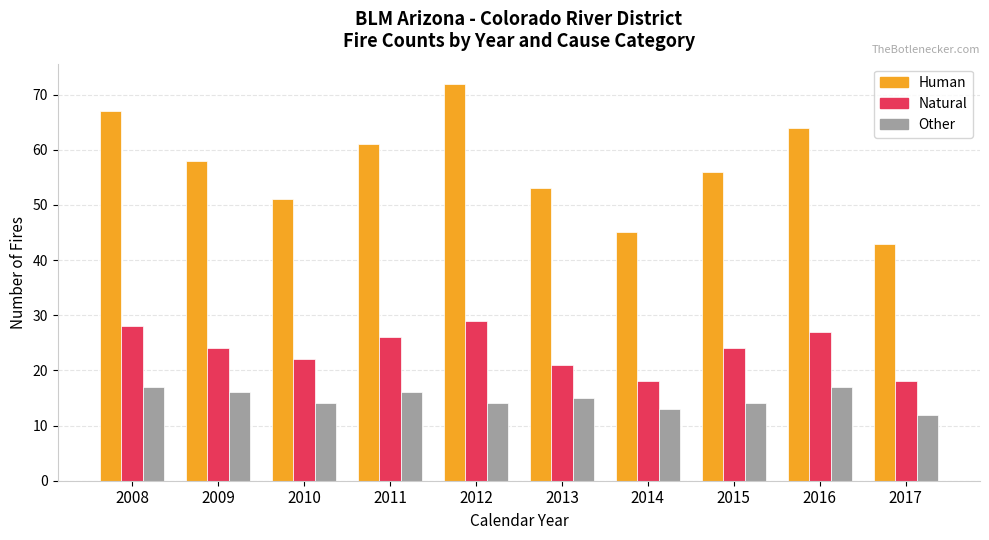

At which category does the chart reach its peak across all series?

2012